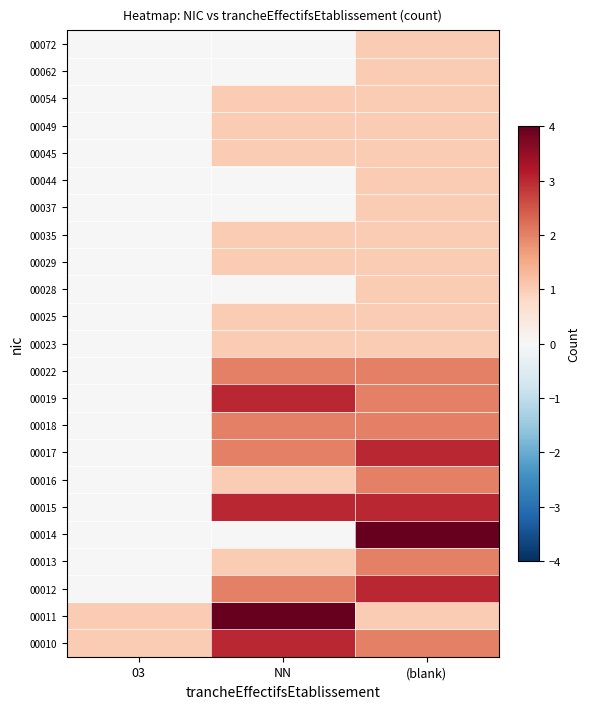

Reading right to left, transcribe all the data shown in this chart.

00010: (blank)=2	NN=3	03=1
00011: (blank)=1	NN=4	03=1
00012: (blank)=3	NN=2	03=0
00013: (blank)=2	NN=1	03=0
00014: (blank)=4	NN=0	03=0
00015: (blank)=3	NN=3	03=0
00016: (blank)=2	NN=1	03=0
00017: (blank)=3	NN=2	03=0
00018: (blank)=2	NN=2	03=0
00019: (blank)=2	NN=3	03=0
00022: (blank)=2	NN=2	03=0
00023: (blank)=1	NN=1	03=0
00025: (blank)=1	NN=1	03=0
00028: (blank)=1	NN=0	03=0
00029: (blank)=1	NN=1	03=0
00035: (blank)=1	NN=1	03=0
00037: (blank)=1	NN=0	03=0
00044: (blank)=1	NN=0	03=0
00045: (blank)=1	NN=1	03=0
00049: (blank)=1	NN=1	03=0
00054: (blank)=1	NN=1	03=0
00062: (blank)=1	NN=0	03=0
00072: (blank)=1	NN=0	03=0